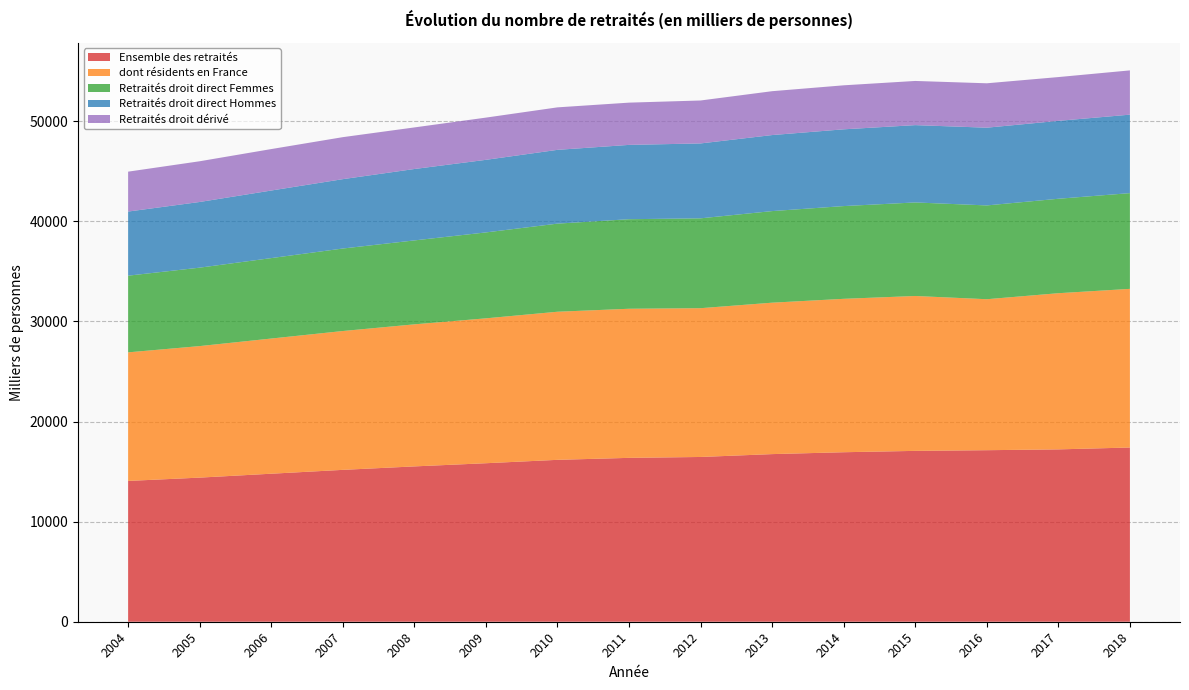

Reading left to right, extract all data points from this chart.

Ensemble des retraités: 2004=14068	2005=14399	2006=14789	2007=15174	2008=15520	2009=15837	2010=16176	2011=16373	2012=16462	2013=16748	2014=16936	2015=17071	2016=17139	2017=17220	2018=17407
dont résidents en France: 2004=12847	2005=13142	2006=13506	2007=13872	2008=14194	2009=14477	2010=14797	2011=14898	2012=14866	2013=15130	2014=15328	2015=15476	2016=15085	2017=15605	2018=15852
Retraités droit direct Femmes: 2004=7662	2005=7837	2006=8038	2007=8244	2008=8386	2009=8585	2010=8804	2011=8948	2012=8979	2013=9152	2014=9267	2015=9347	2016=9372	2017=9437	2018=9566
Retraités droit direct Hommes: 2004=6406	2005=6562	2006=6751	2007=6930	2008=7134	2009=7252	2010=7372	2011=7425	2012=7483	2013=7596	2014=7669	2015=7725	2016=7767	2017=7783	2018=7841
Retraités droit dérivé: 2004=3987	2005=4069	2006=4142	2007=4197	2008=4155	2009=4219	2010=4245	2011=4222	2012=4291	2013=4384	2014=4397	2015=4414	2016=4436	2017=4375	2018=4422